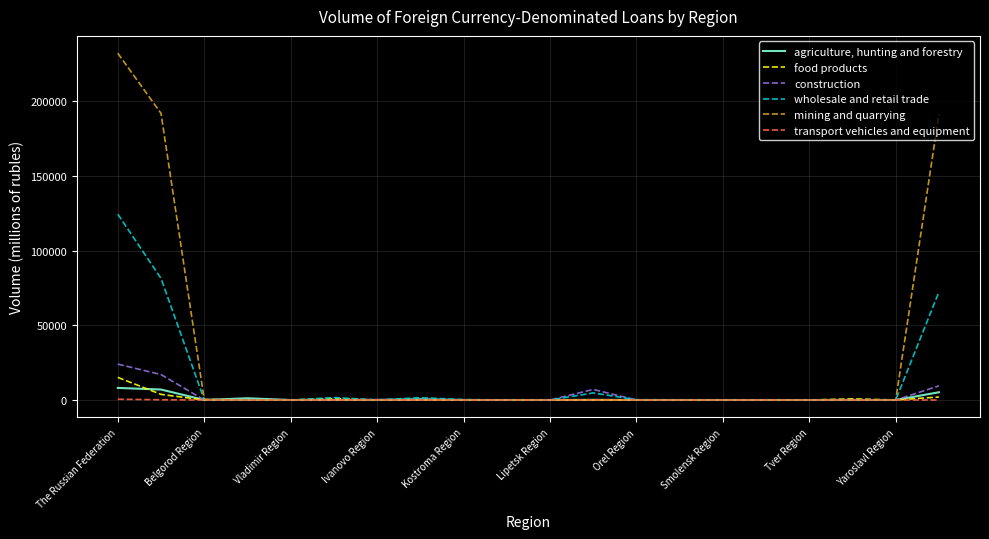

In food products, how many points are higher than both neighbors (excluding endpoints)?

4